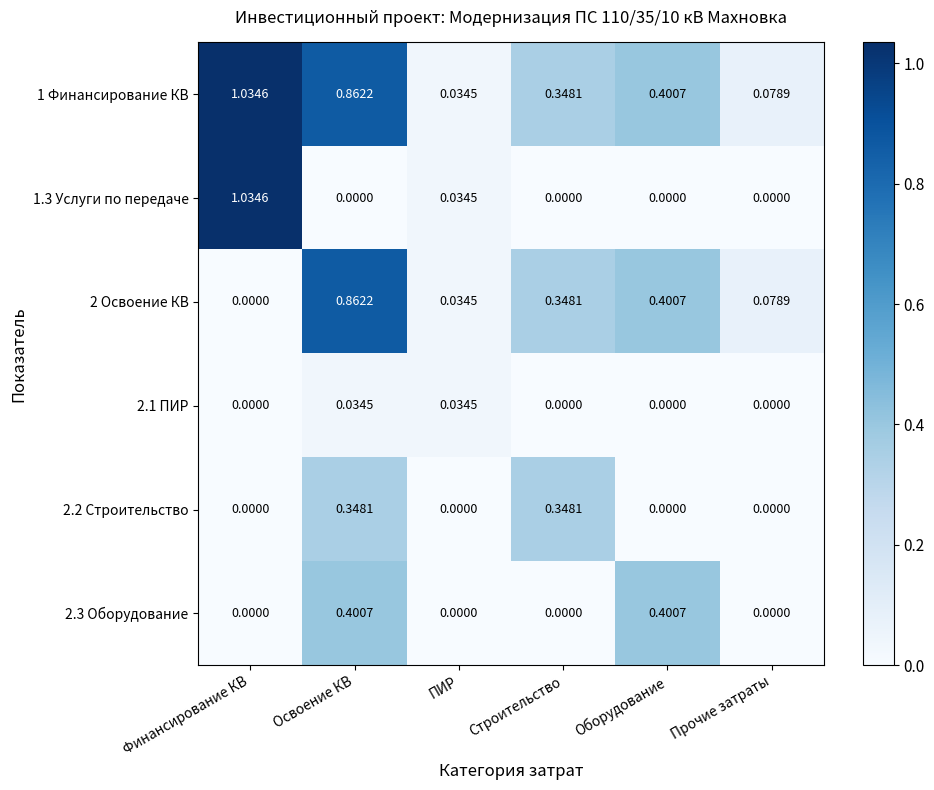

Which label corresponds to the largest value in the chart?

Финансирование КВ